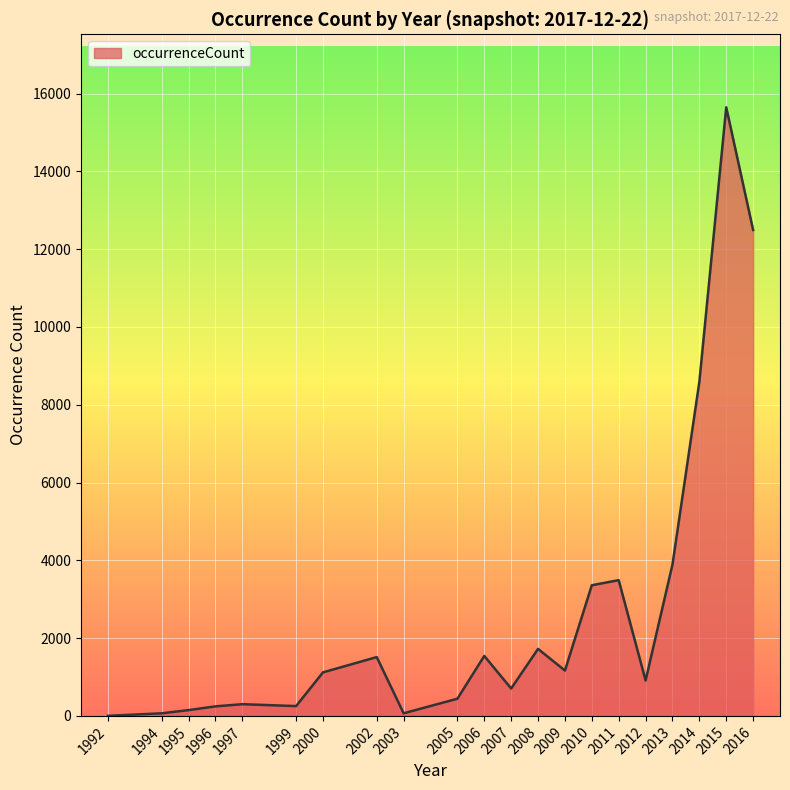

What is the difference between the values at 2014 and 2008?

6866